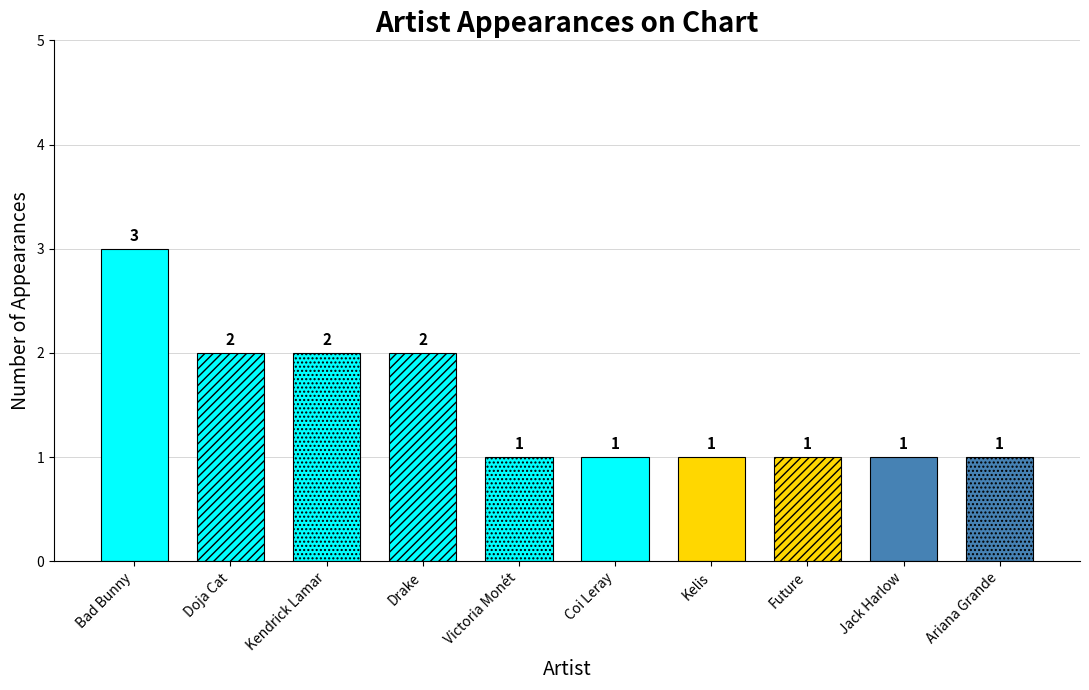

Which has a higher value, Coi Leray or Drake?

Drake